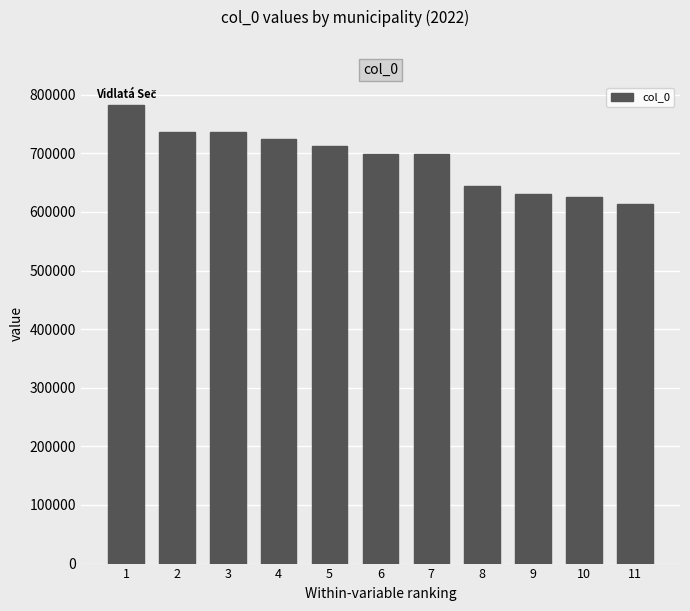

What value does the data have at 4, to the nearest 10?

724750